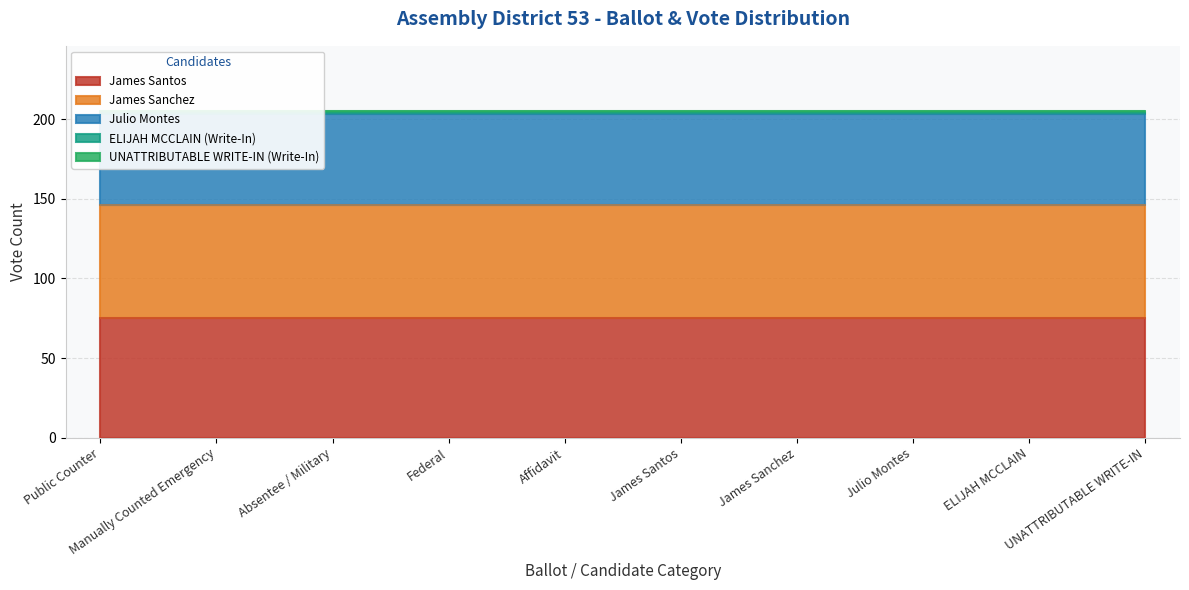

Which series changed the most between Manually Counted Emergency and UNATTRIBUTABLE WRITE-IN?

James Santos